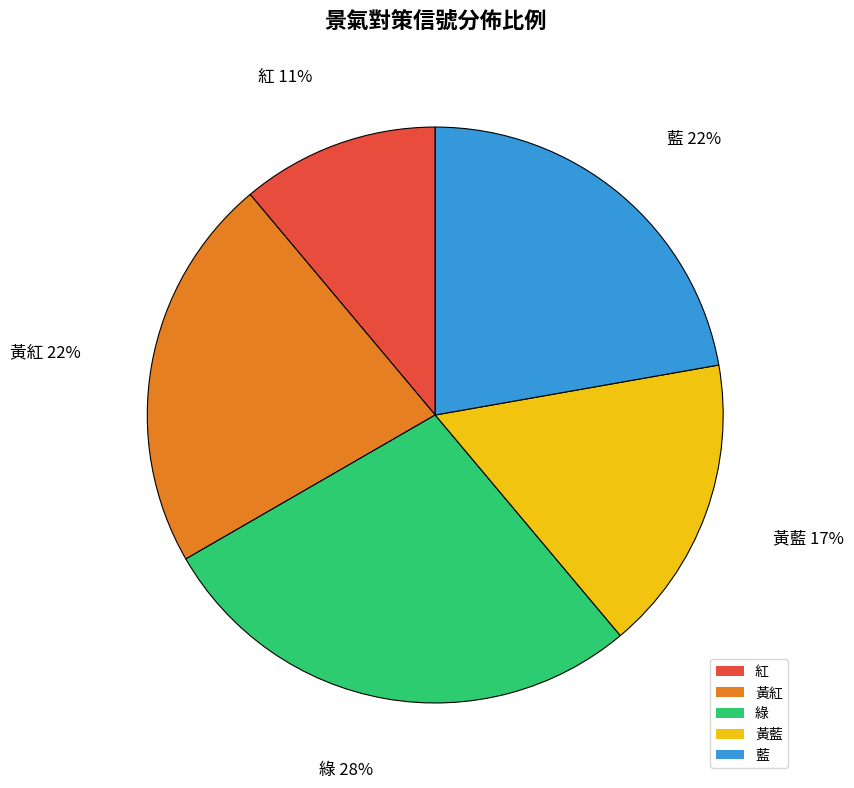

What is the ratio of the value at 藍 to the value at 綠?

0.8